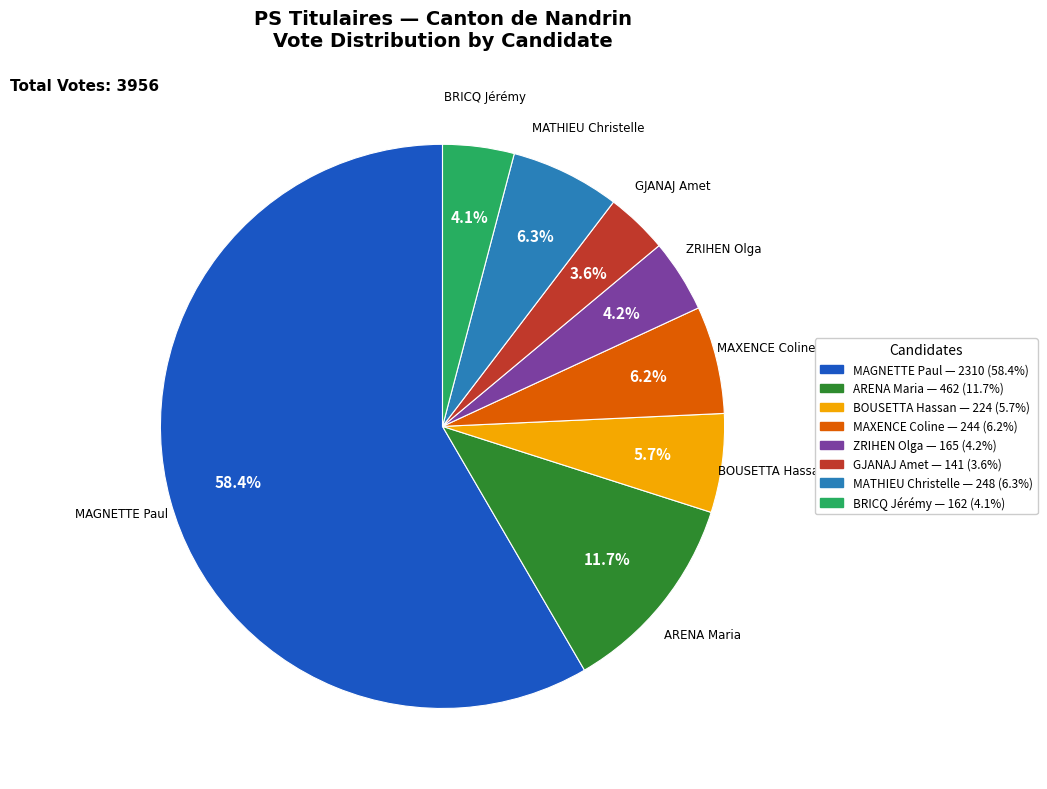

Count the number of slices in the pie.

8